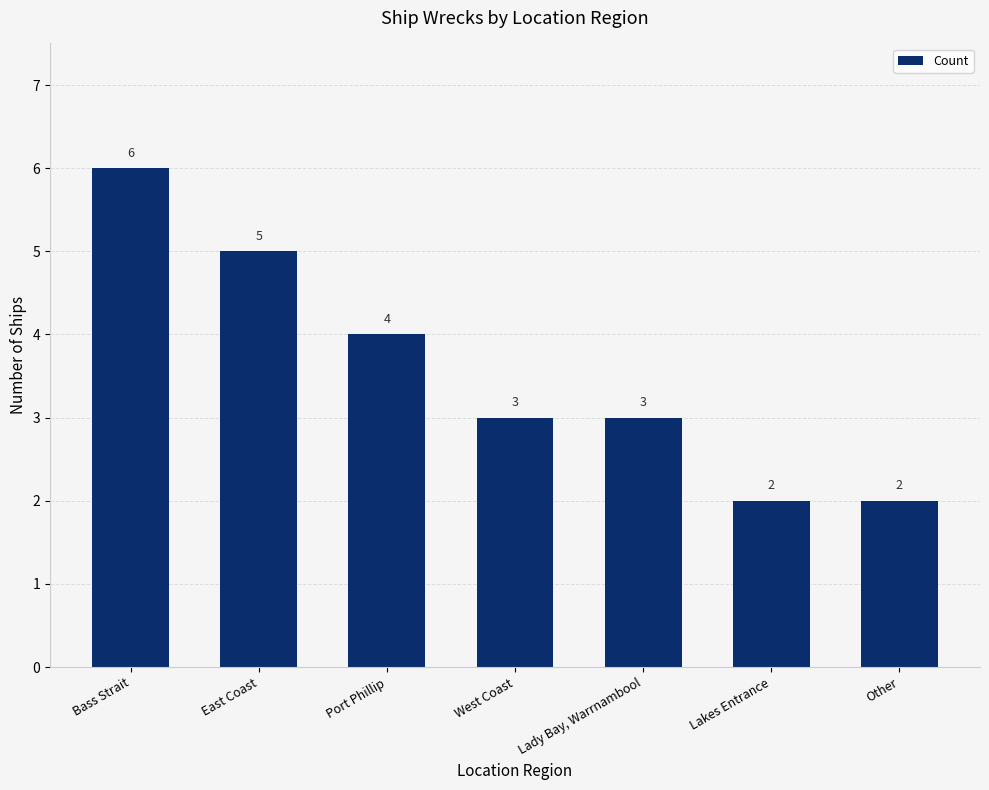

What is the value of the 6th bar from the left?

2